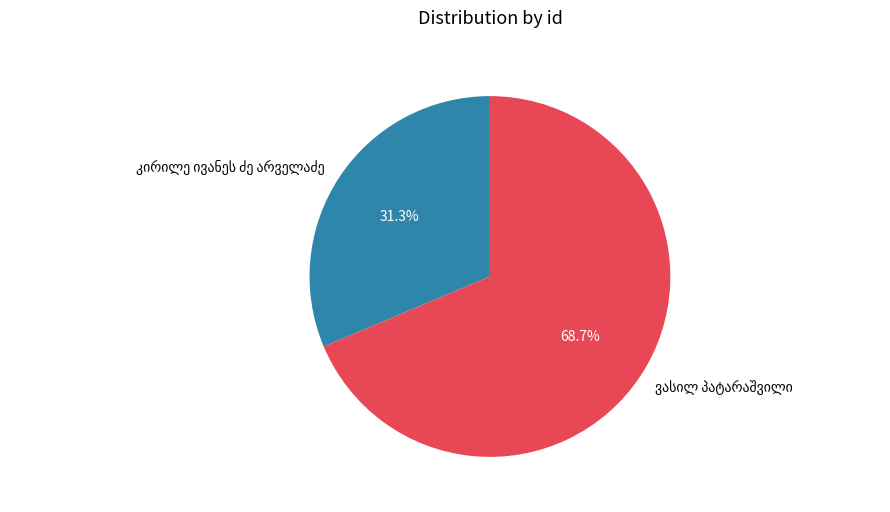

Is there any slice that represents more than half of the pie?

Yes